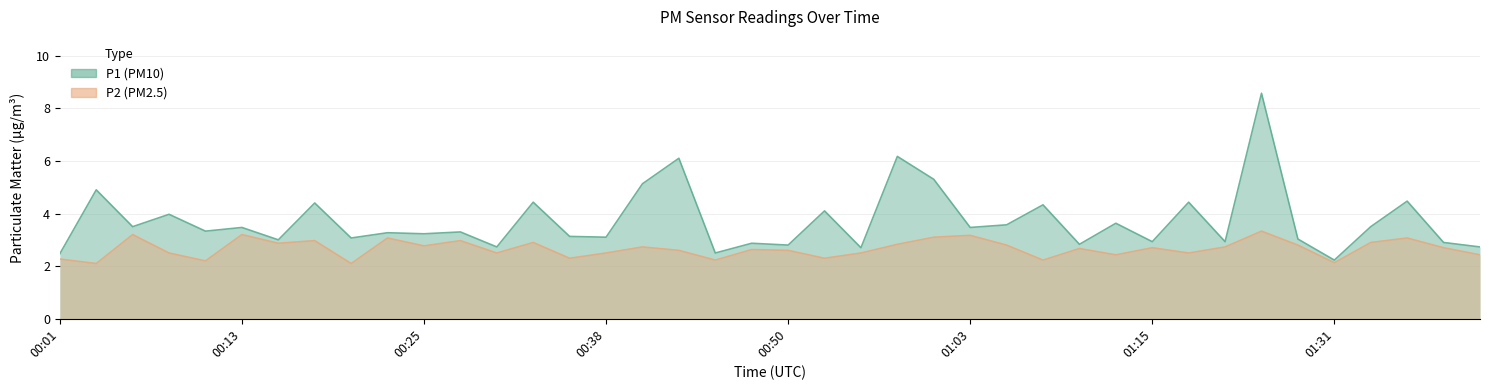

The value of P2 at 00:25 is 2.8. True or false?

True